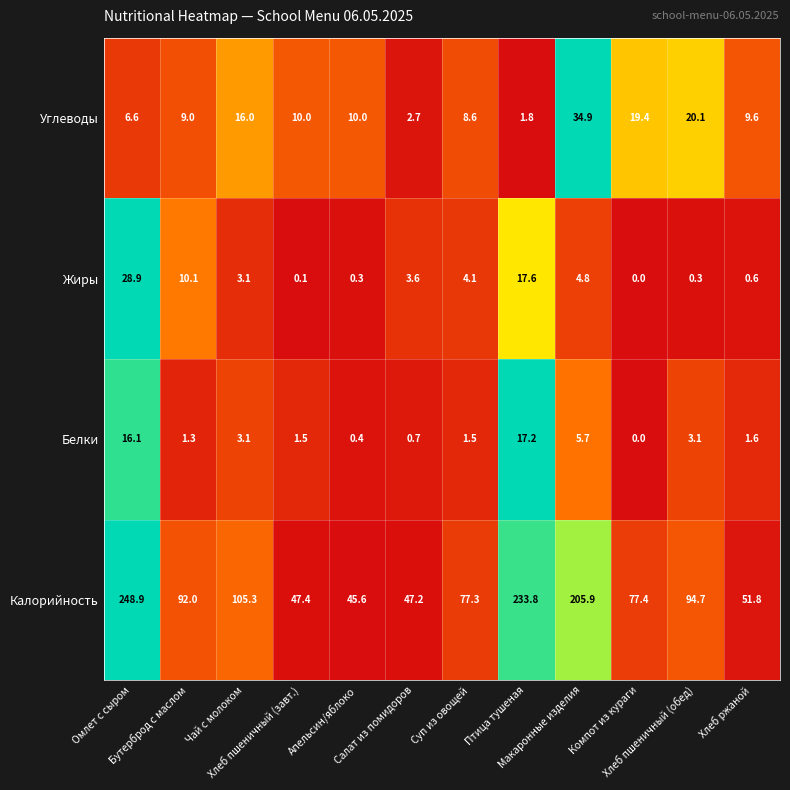

What is the highest value of the Белки series?

17.2